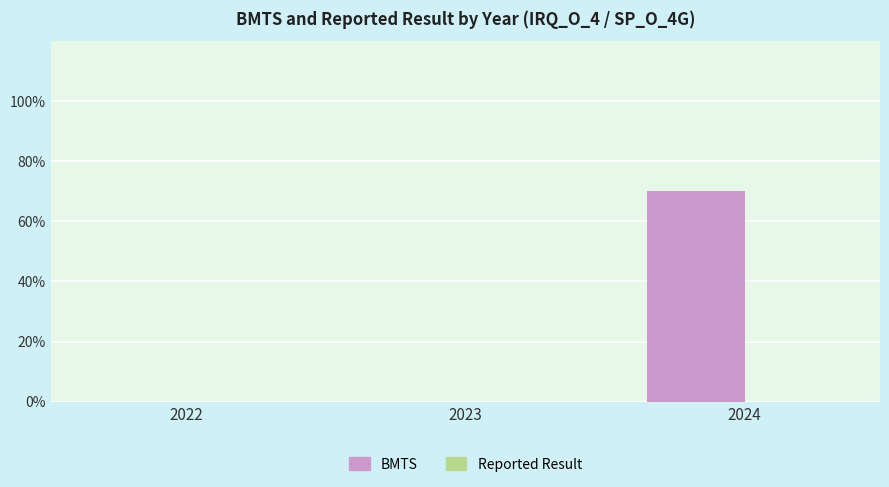

Between 2023 and 2024, which is larger?

2024